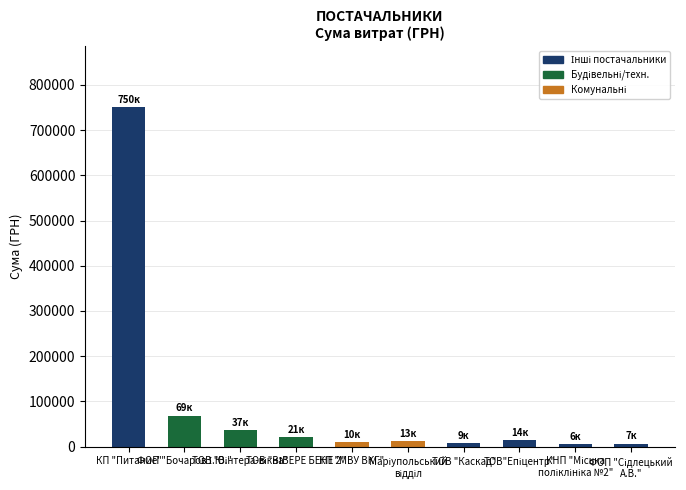

What is the difference between the second highest and second lowest values?

61900.0